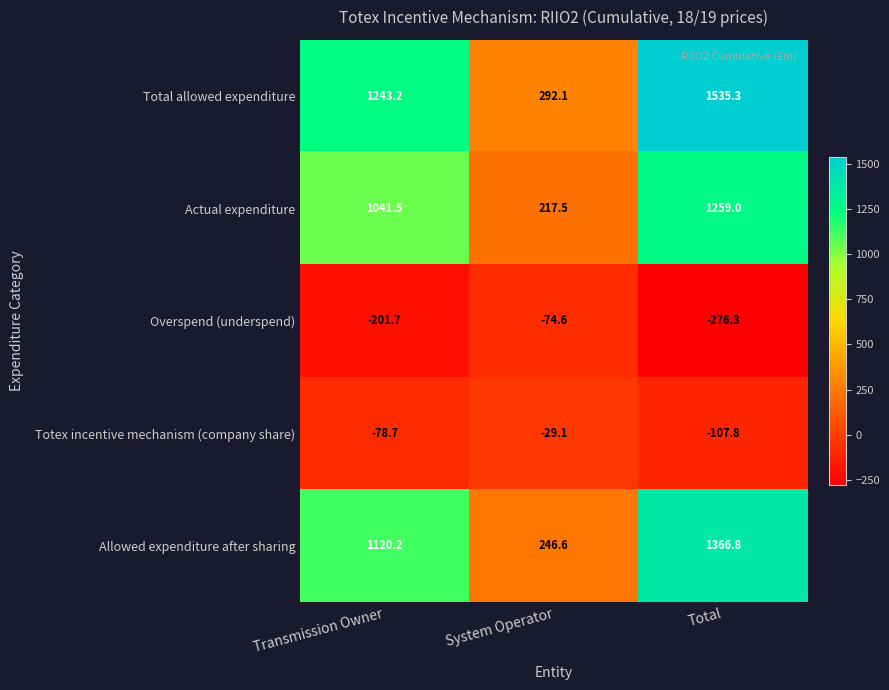

Which series changed the most between Transmission Owner and System Operator?

Total allowed expenditure